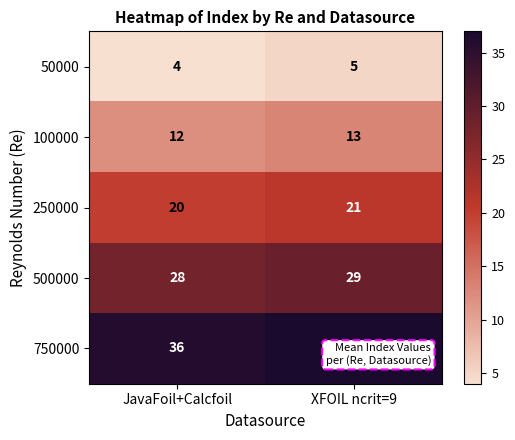

At which label does 500000 reach its peak?

XFOIL ncrit=9